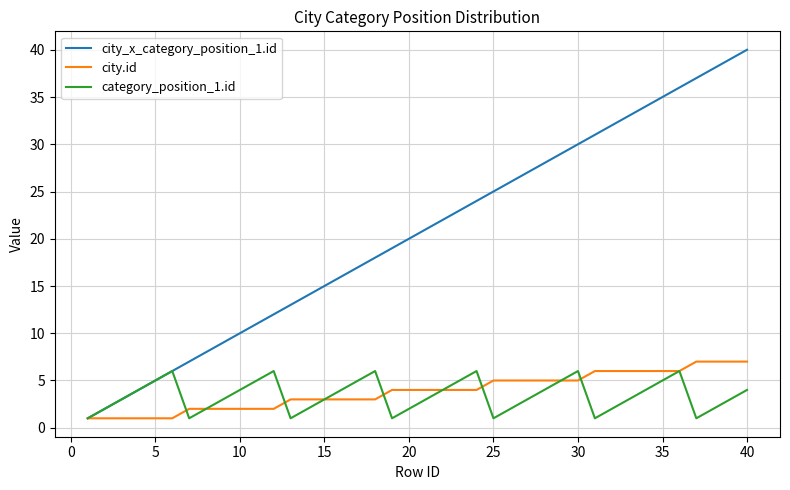

Does the chart have visible grid lines?

Yes